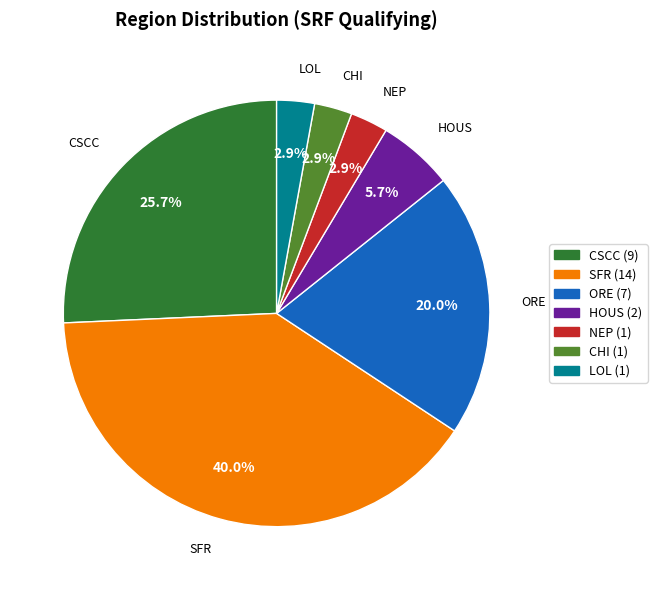

Is it true that SFR is 40% of the pie?

True